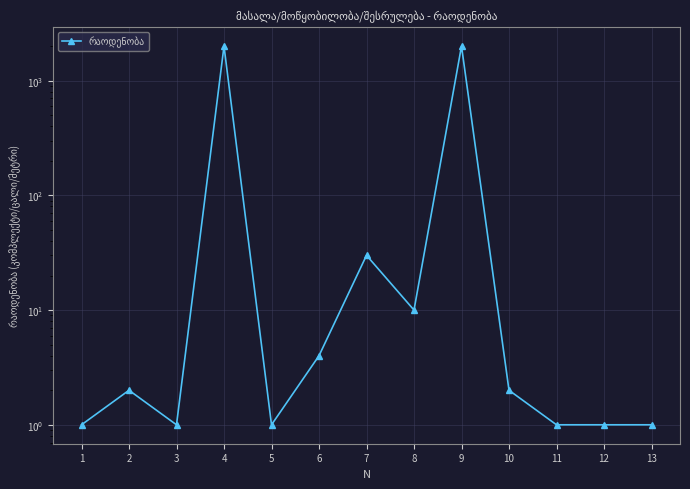

How many lines are shown in the chart?

1